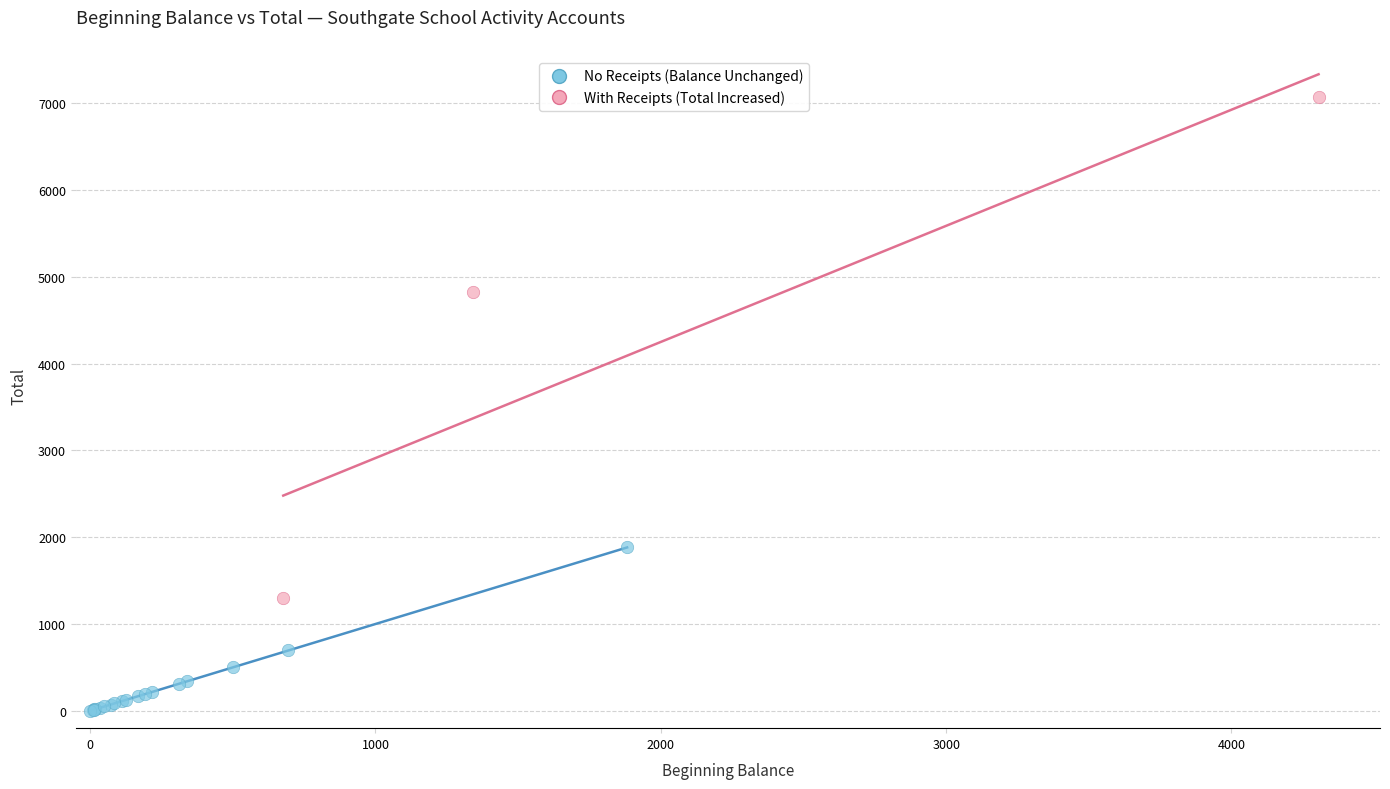

What are all the series names shown in the legend?

No Receipts (Balance Unchanged), With Receipts (Total Increased)